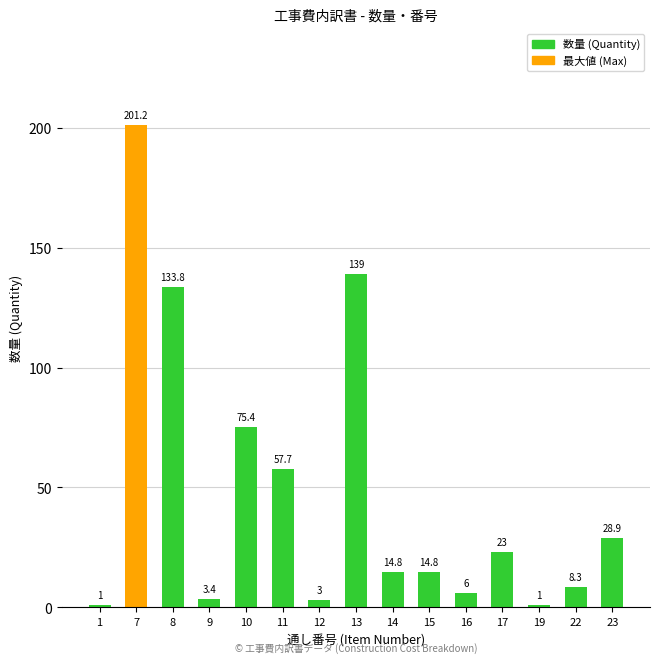

What is the value of the 9th bar from the left?

14.8